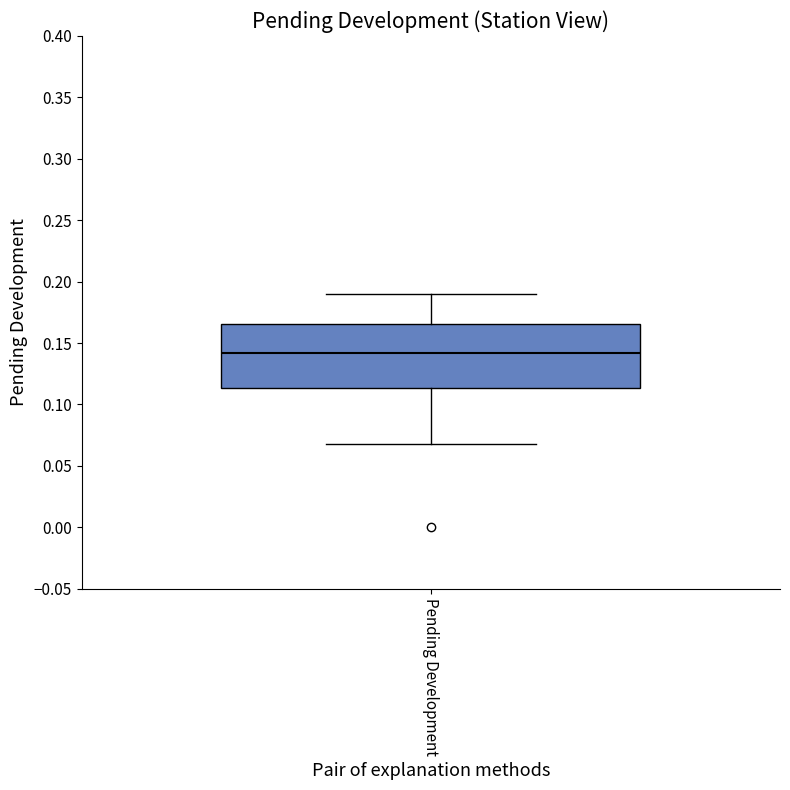

Read this box plot against the y-axis: the position of the median line, the range covered by the box, and the ends of both whiskers. The values are not printed on the chart, so give them approximately, as read against the axis.

median 0.140, box 0.115 to 0.165, whiskers 0.070 to 0.190